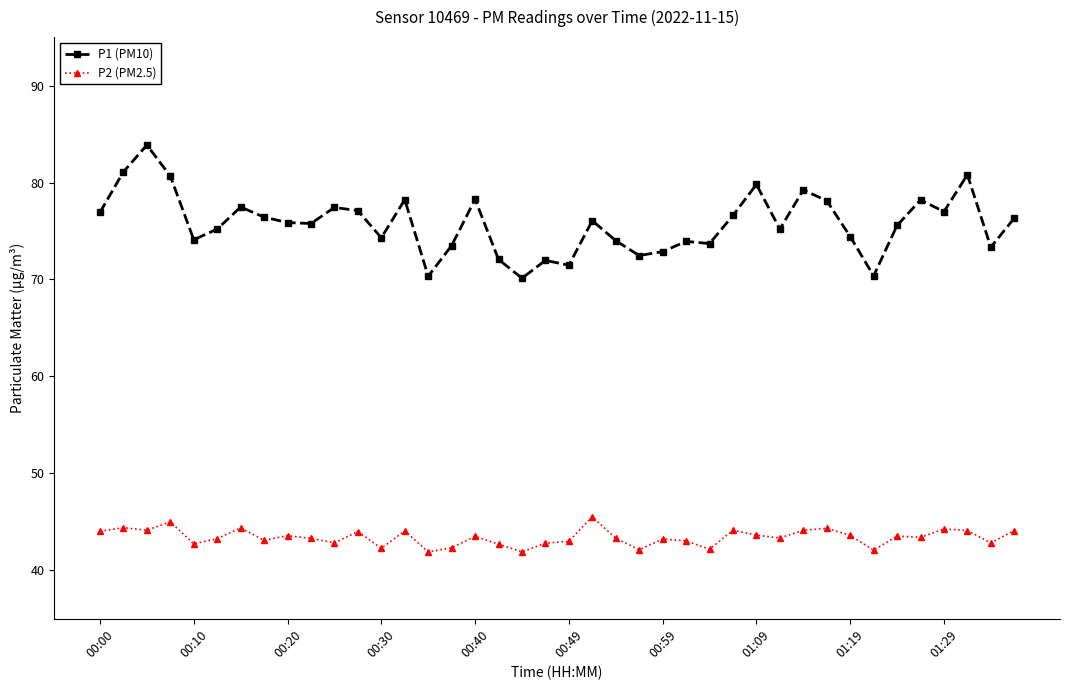

True or false: P2 (PM2.5) and P1 (PM10) intersect in this chart.

False